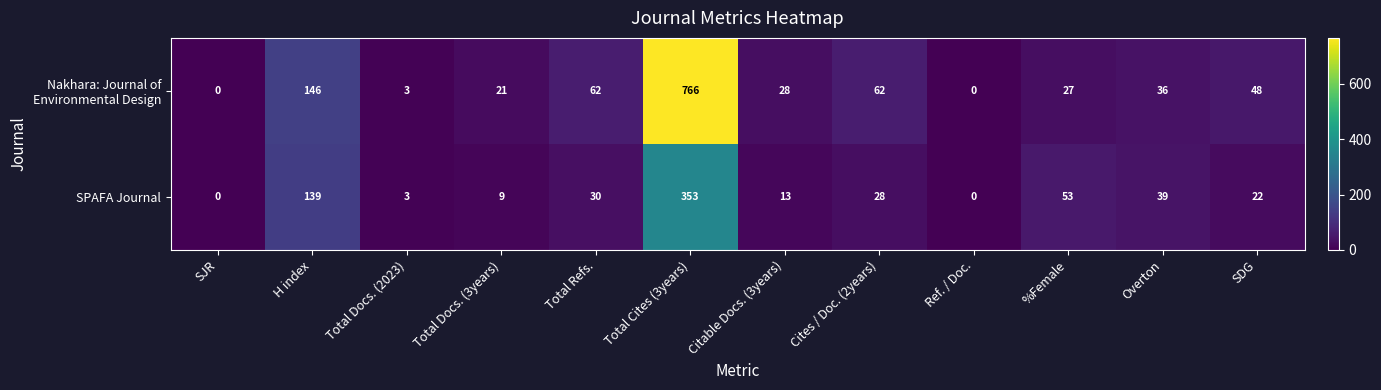

What is the average value of the SPAFA Journal series?

57